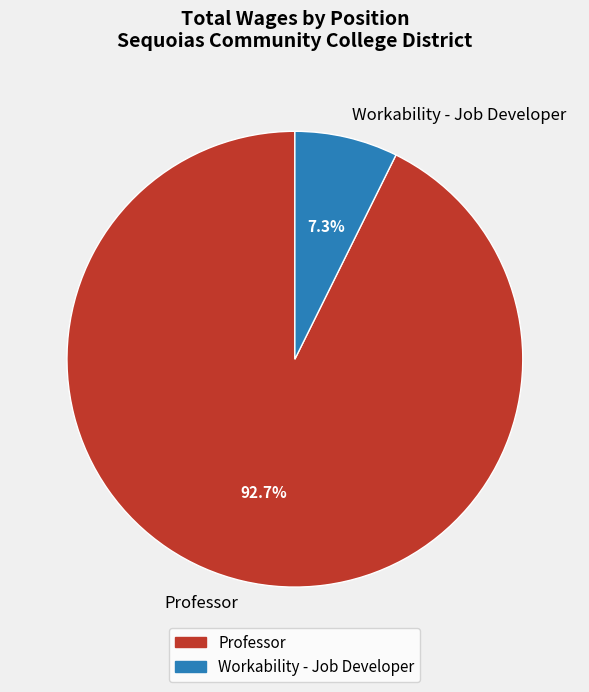

How many segments does this pie chart have?

2